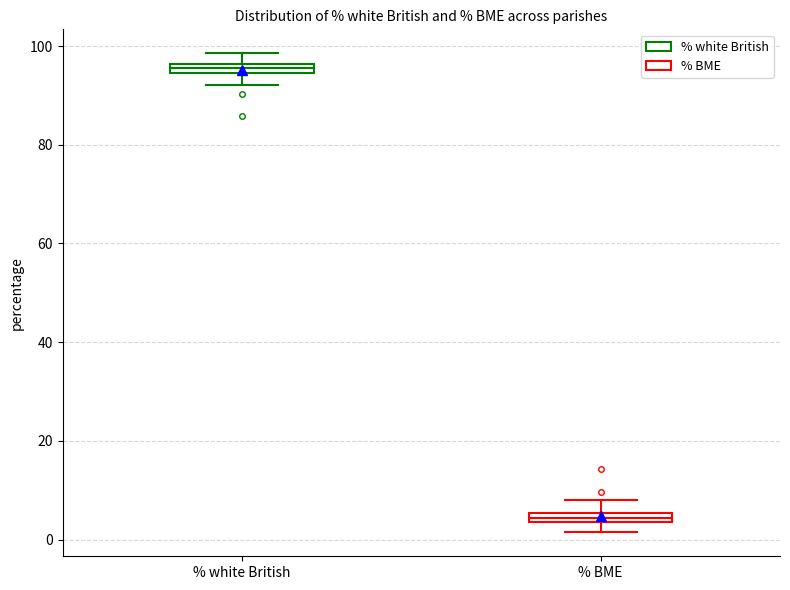

Where is the upper edge of the box for % BME on the y-axis? The values are not printed on the chart, so give them approximately, as read against the axis.

6